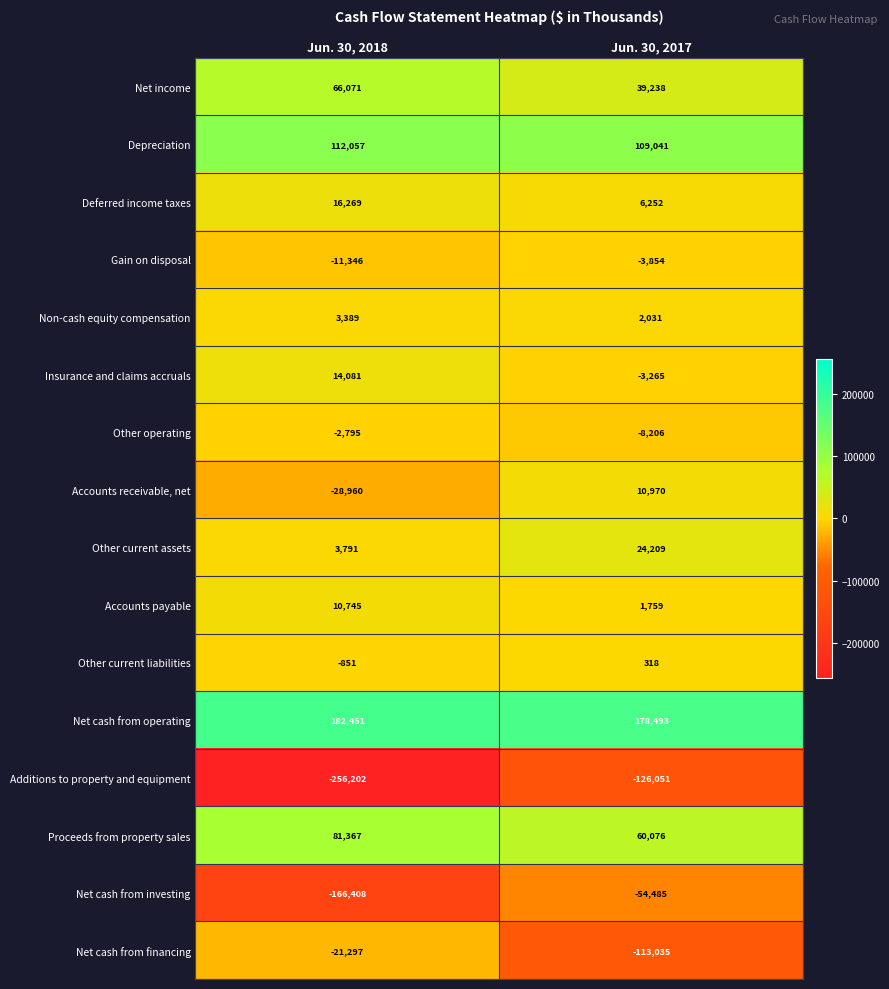

Which series changed the most between Jun. 30, 2018 and Jun. 30, 2017?

Additions to property and equipment